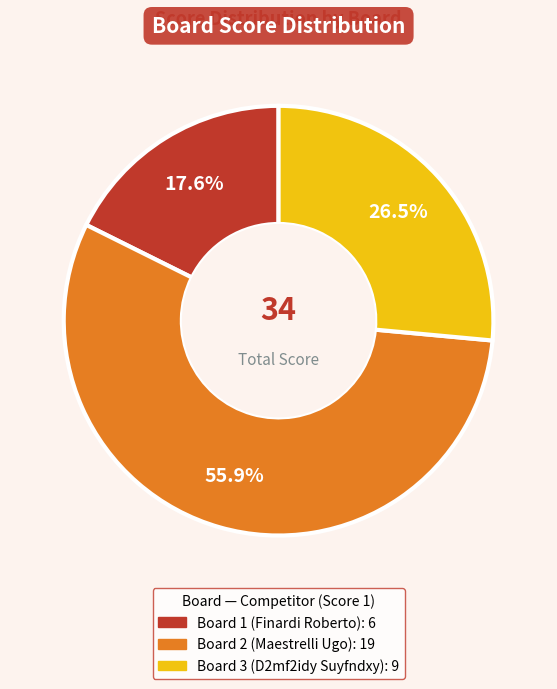

How many segments does this pie chart have?

3